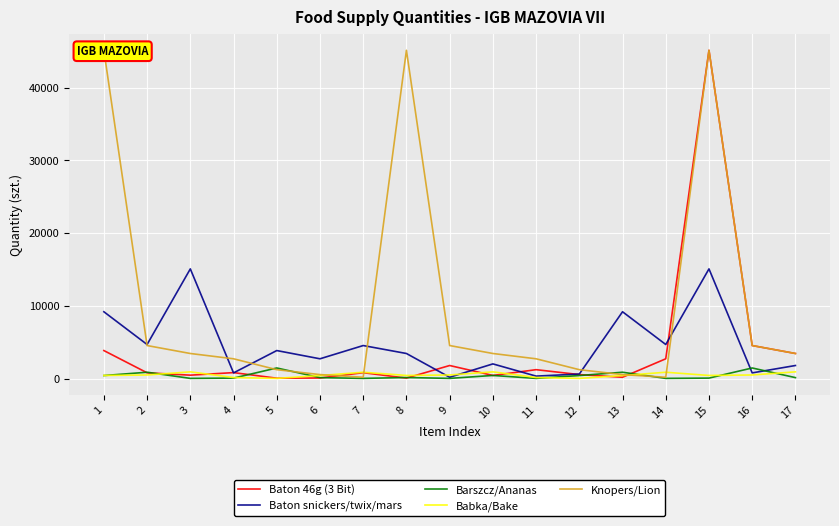

What are all the series names shown in the legend?

Baton 46g (3 Bit), Baton snickers/twix/mars, Barszcz/Ananas, Babka/Bake, Knopers/Lion